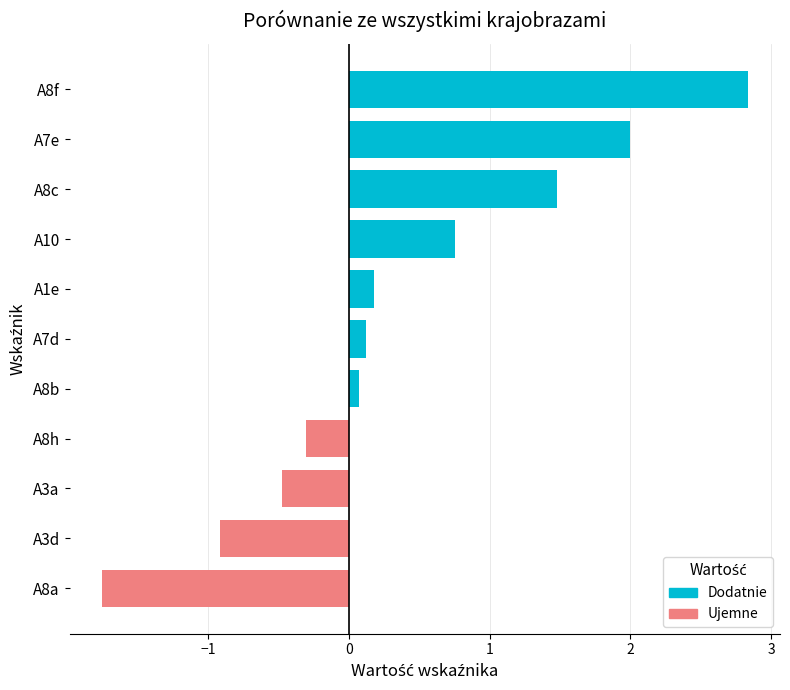

True or false: the data shows 0.1 at A7d.

True